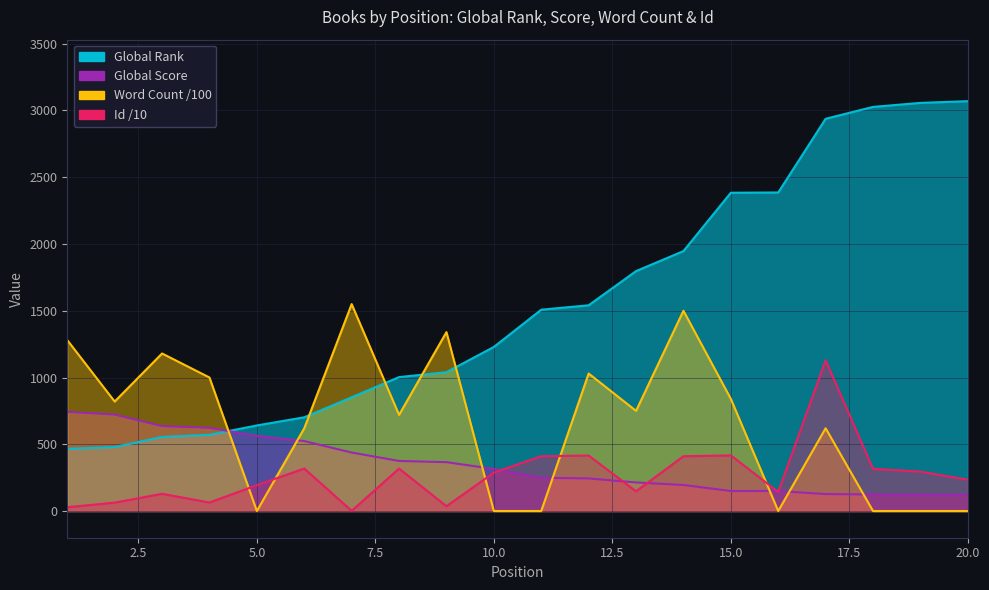

Count the number of categories in the chart.

20